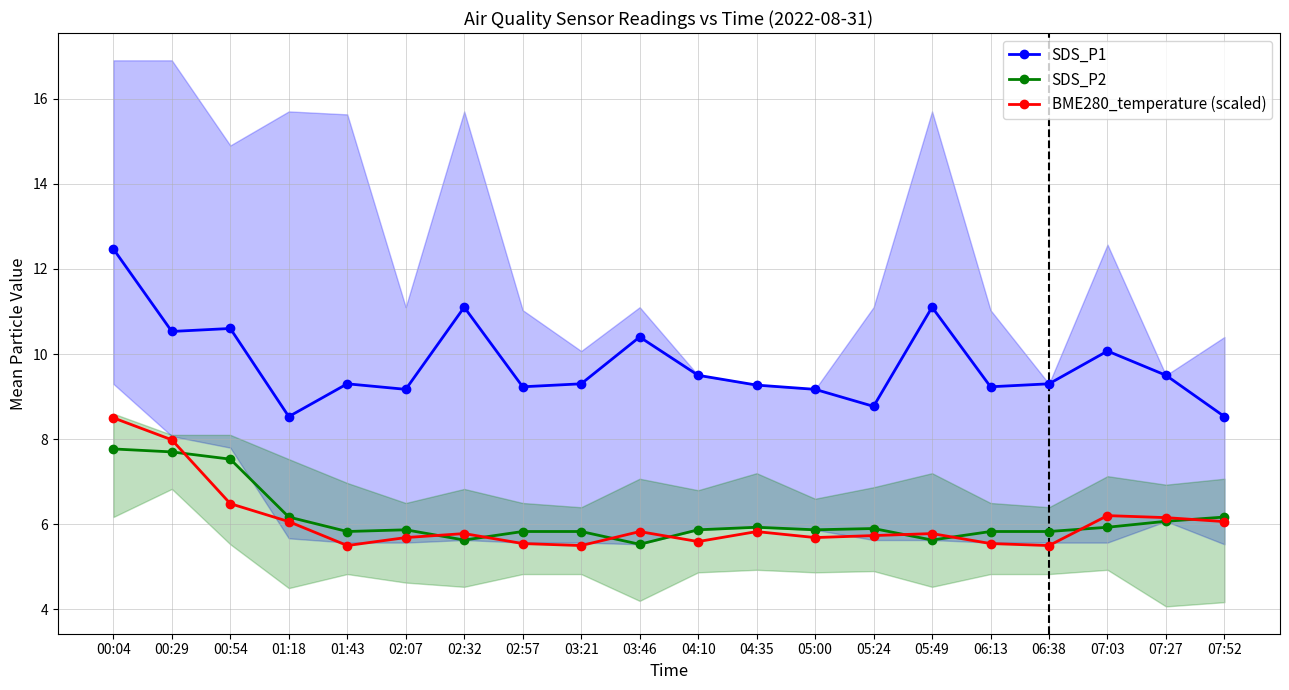

What position from the right is 07:03?

3